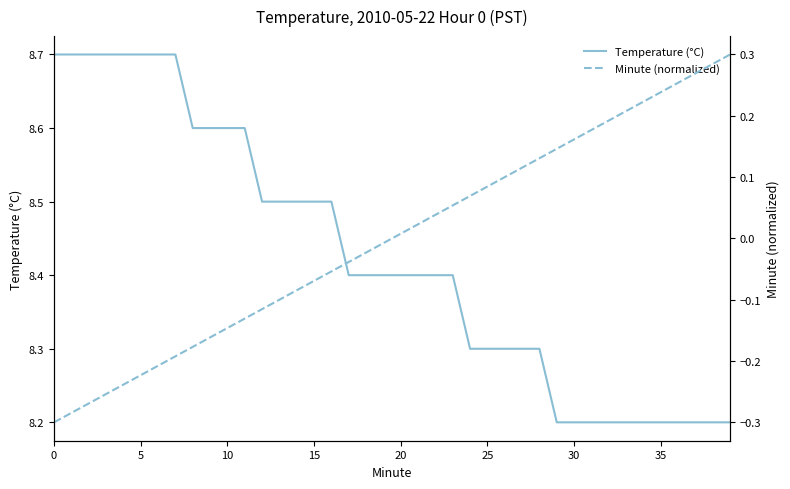

What is the difference between the highest and lowest values at 25?

8.9